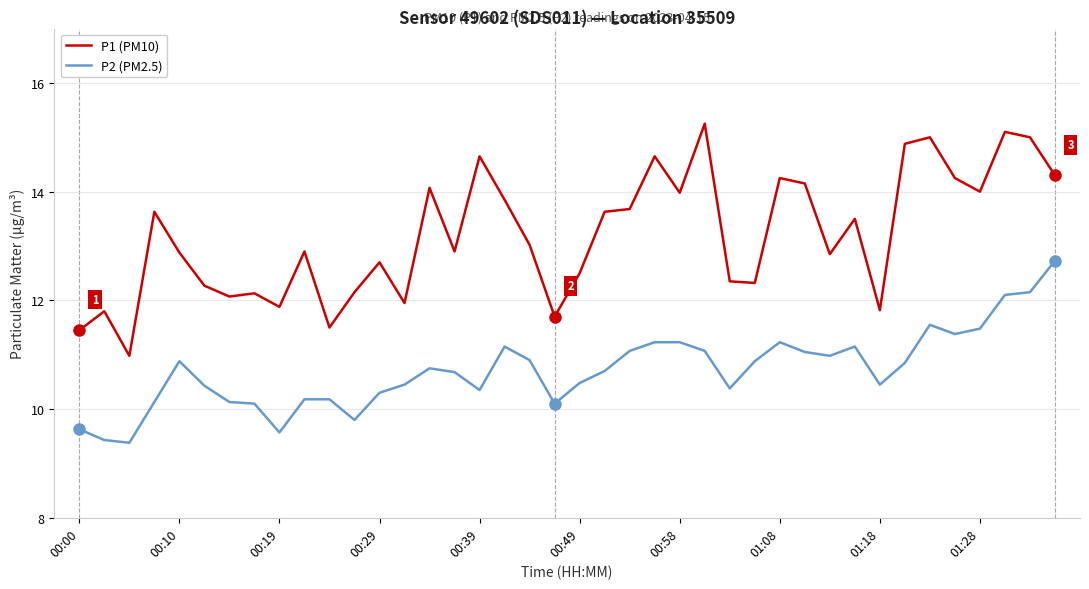

Which series has the largest range (max minus min)?

P1 (PM10)